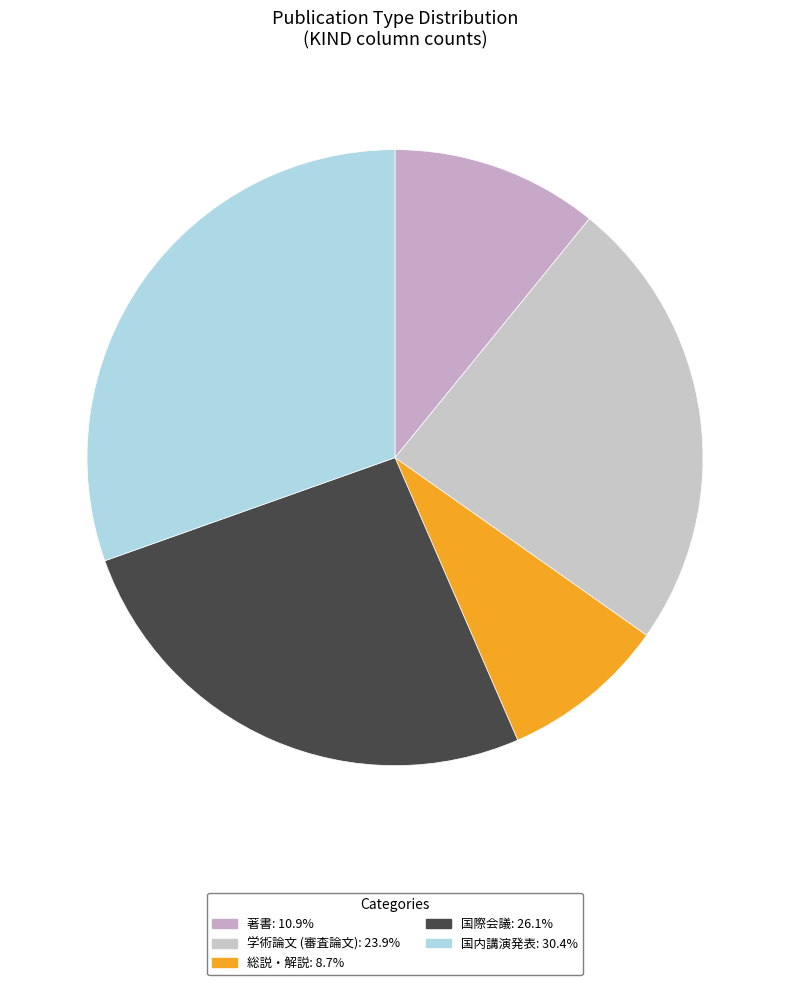

Approximately how many times larger is the value at 著書 compared to 国際会議?

0.4